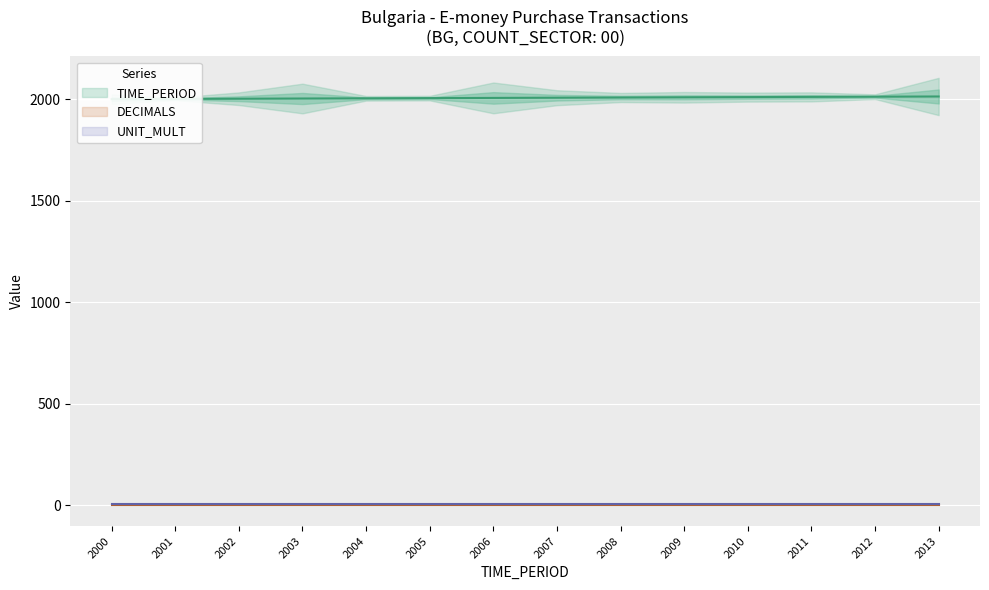

True or false: UNIT_MULT and TIME_PERIOD intersect in this chart.

False